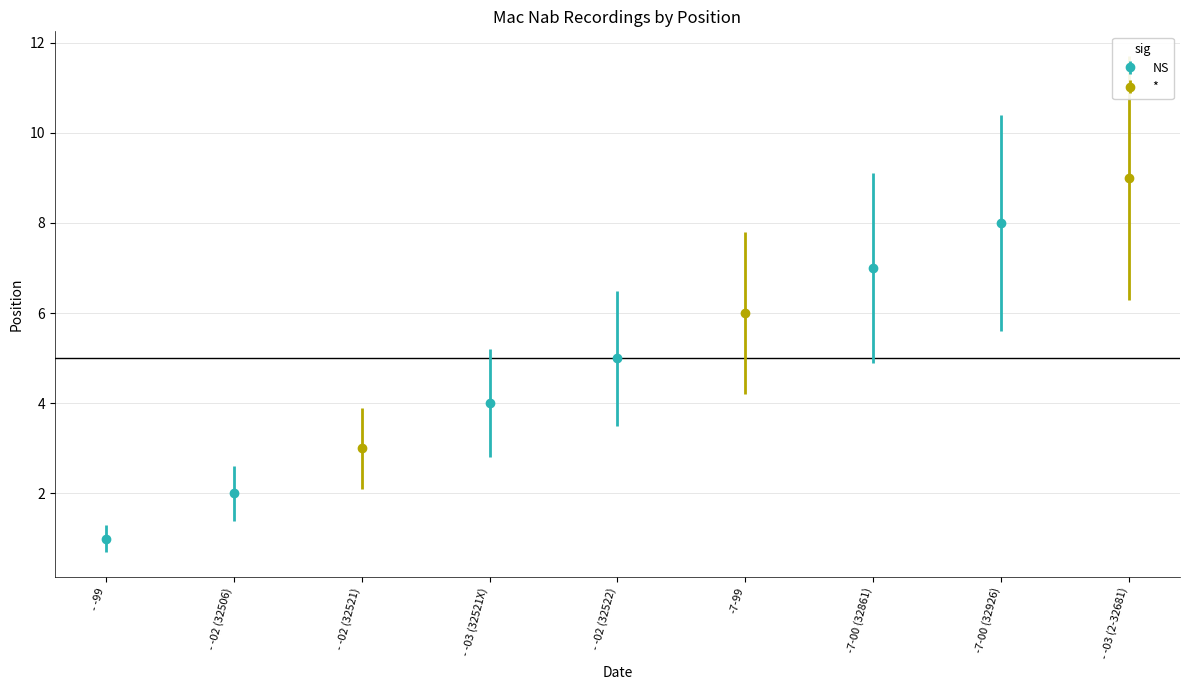

The chart shows a value of 4 at - -03 (32521X). True or false?

True